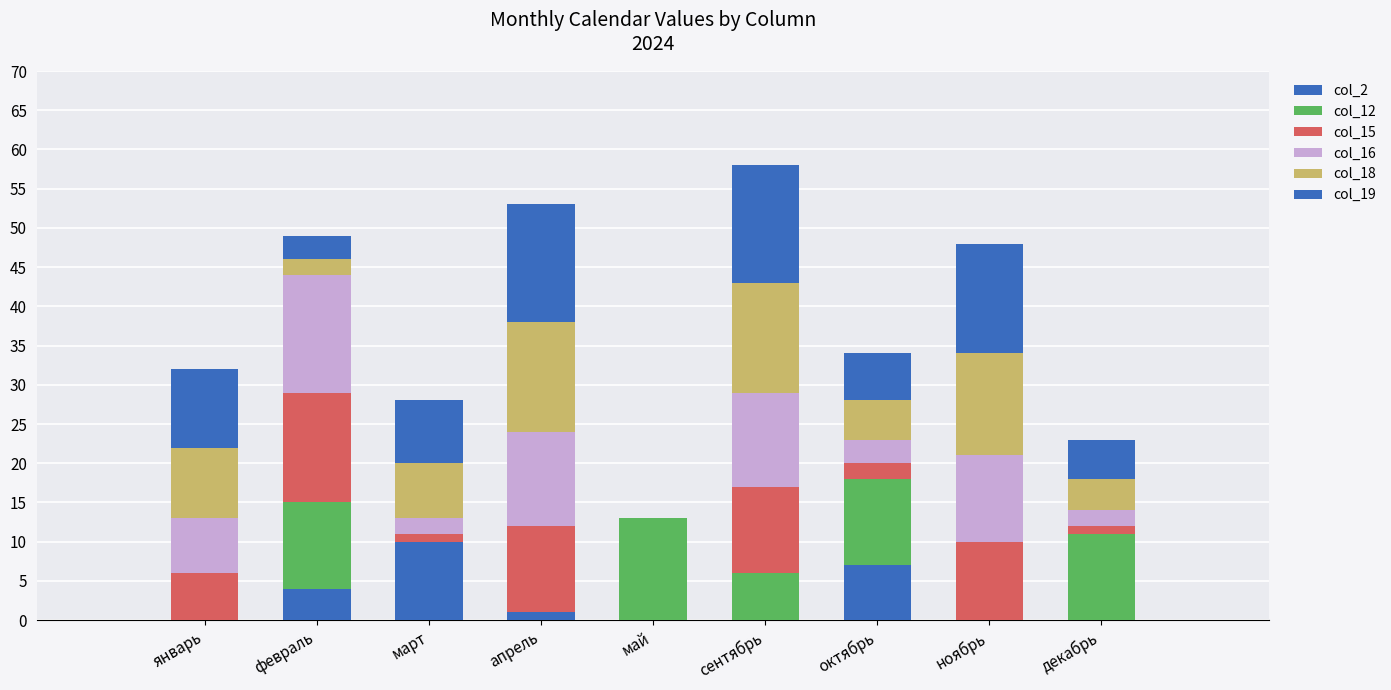

Count the number of data series in this chart.

6